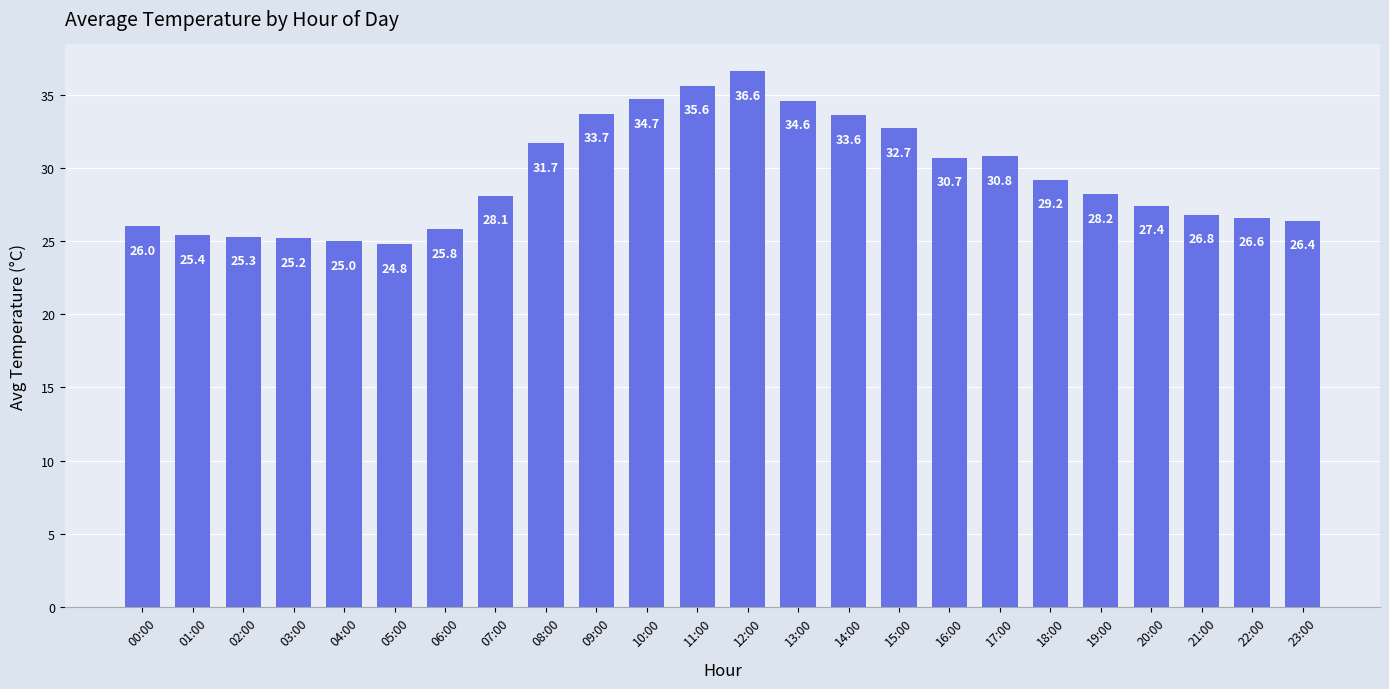

At which label does the data first exceed 28?

07:00